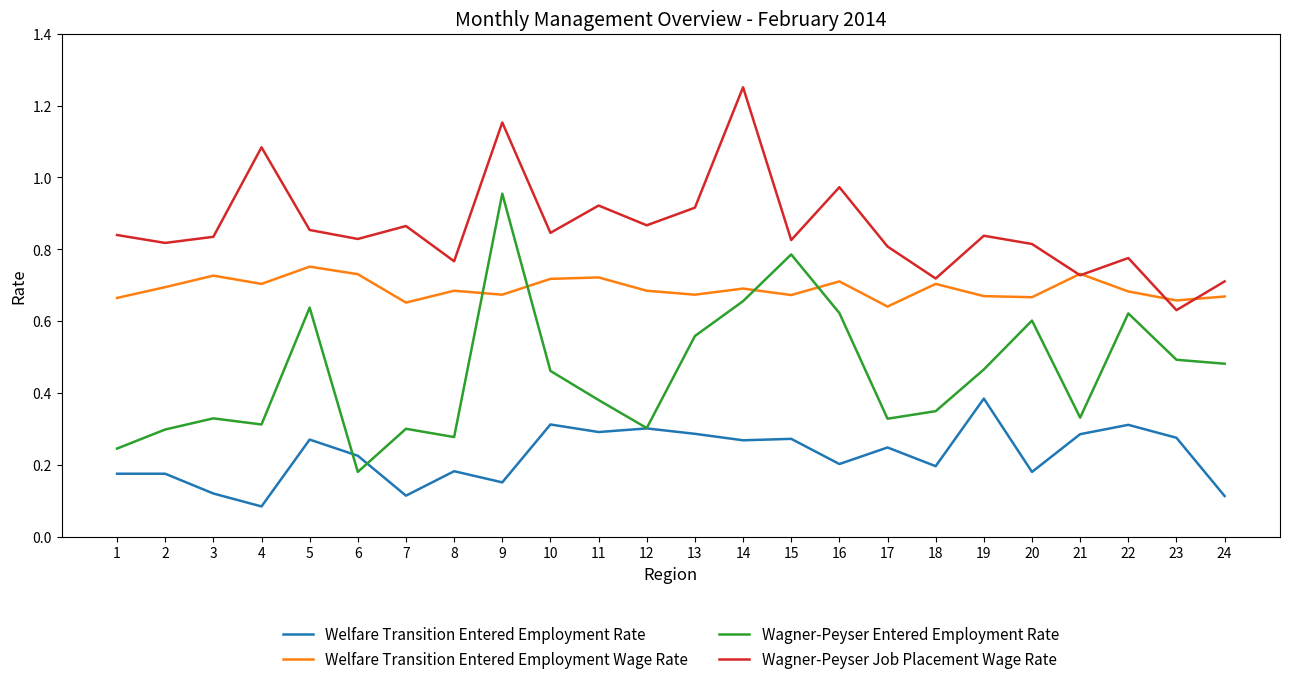

Which series has the largest total across all categories?

Wagner-Peyser Job Placement Wage Rate